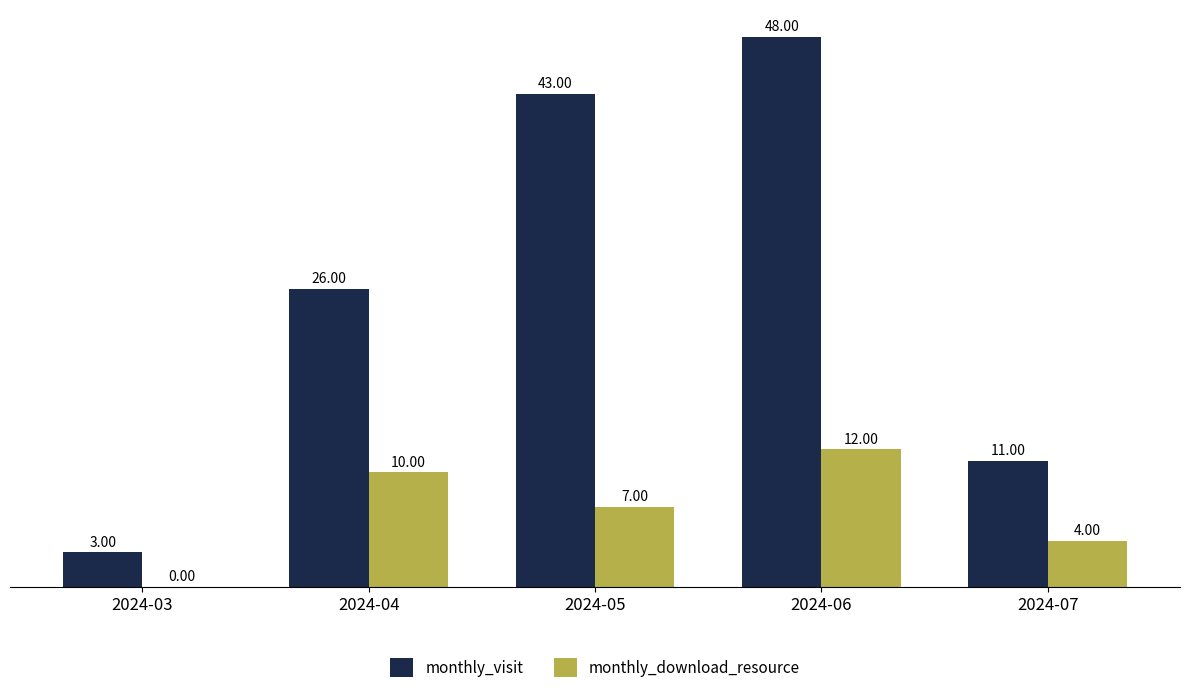

Reading left to right, extract all data points from this chart.

monthly_visit: 3	26	43	48	11
monthly_download_resource: 0	10	7	12	4